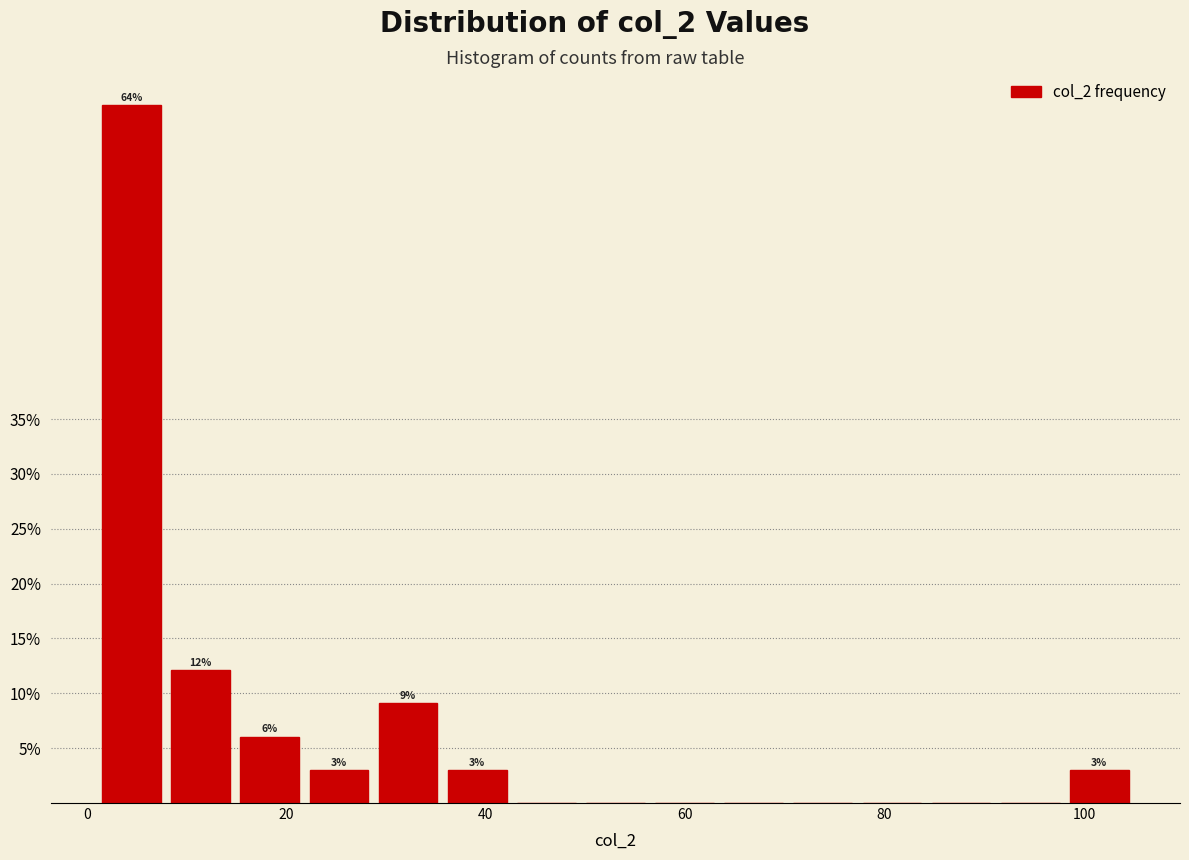

Around what value on the x-axis is the tallest bar? Give the approximate position of its centre, as read against the axis.

4